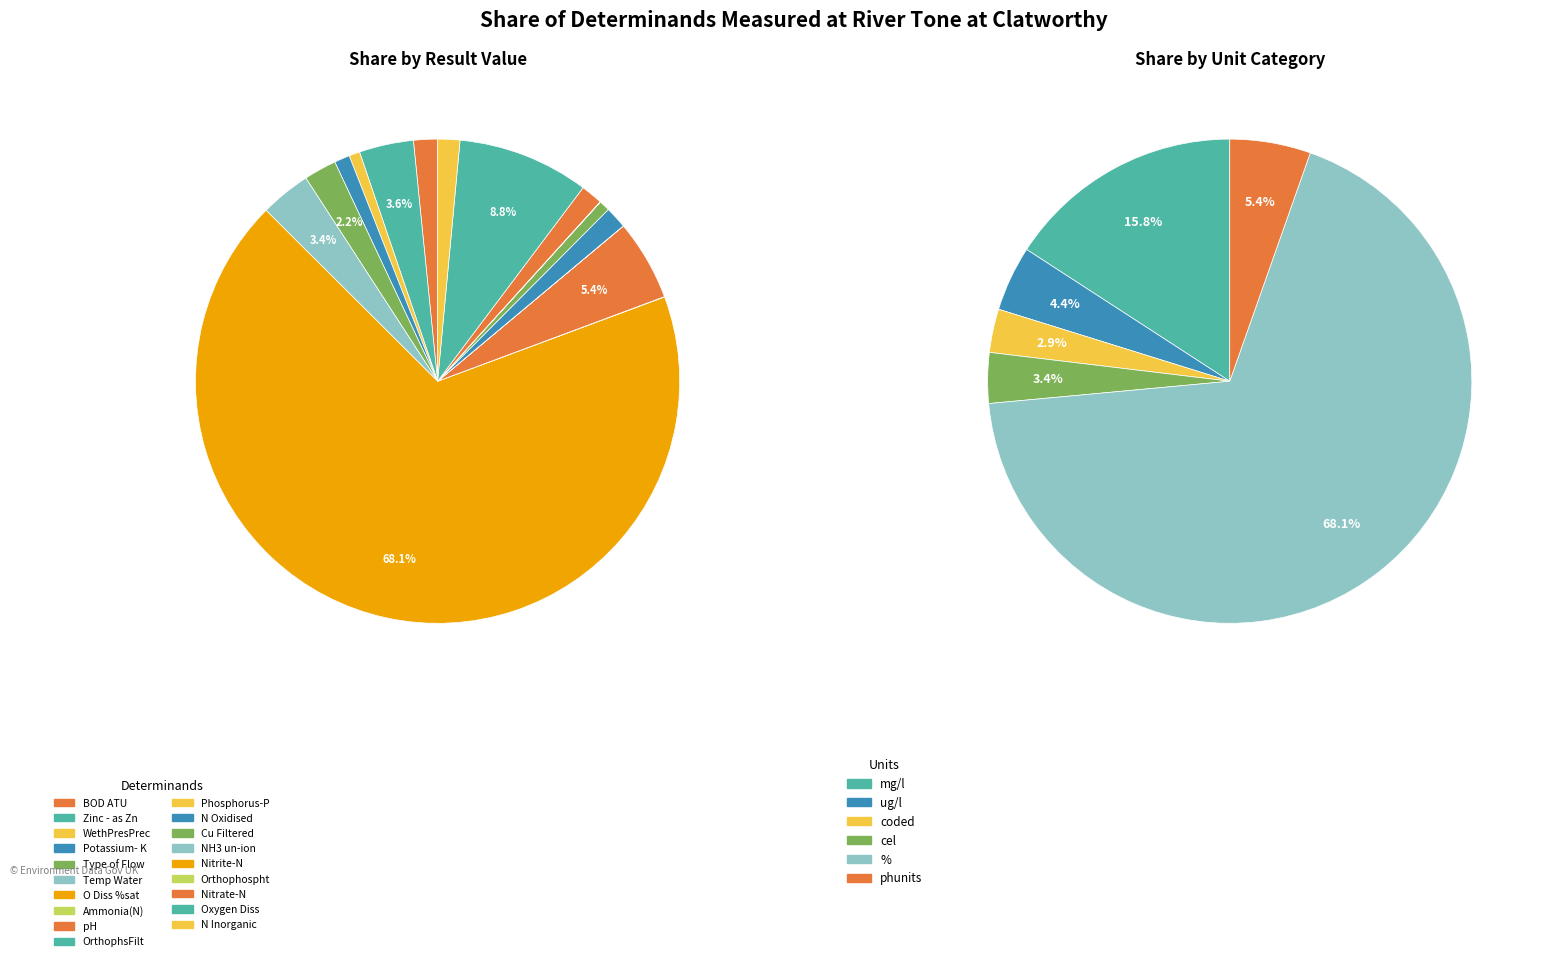

How many slices are in this pie chart?

19